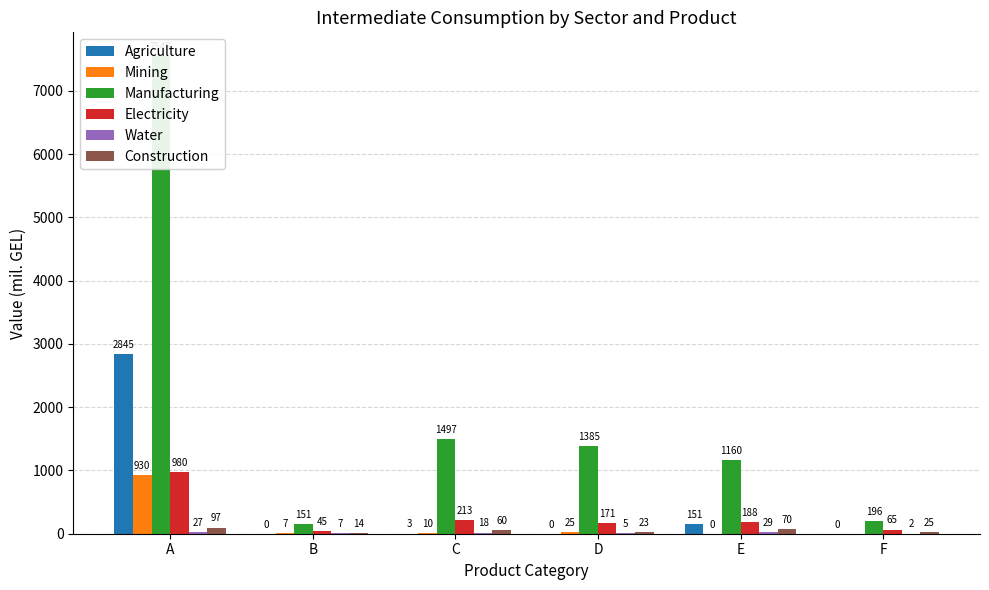

Where does the Electricity series first go above 187?

A